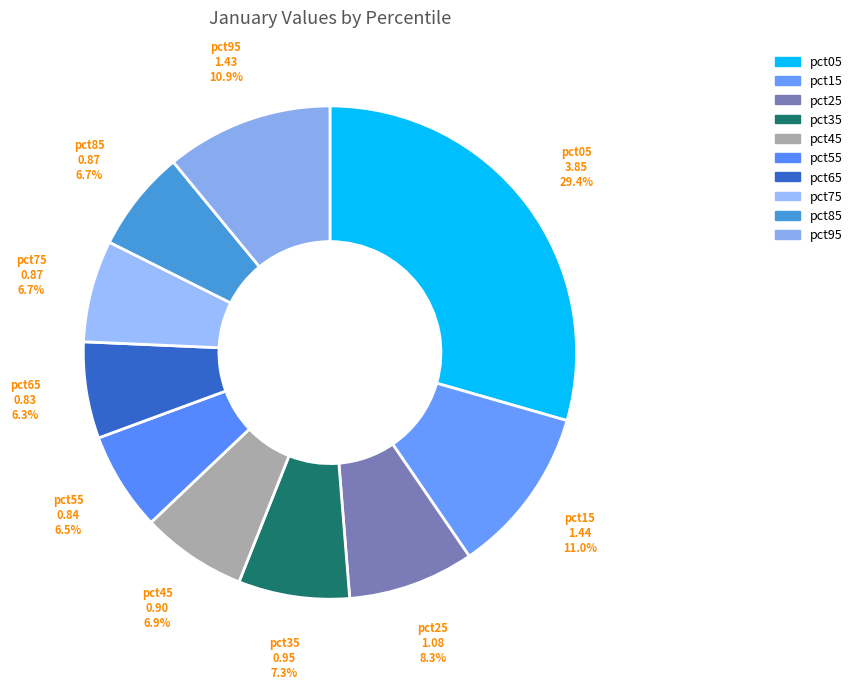

Is pct95 the majority of the pie?

No